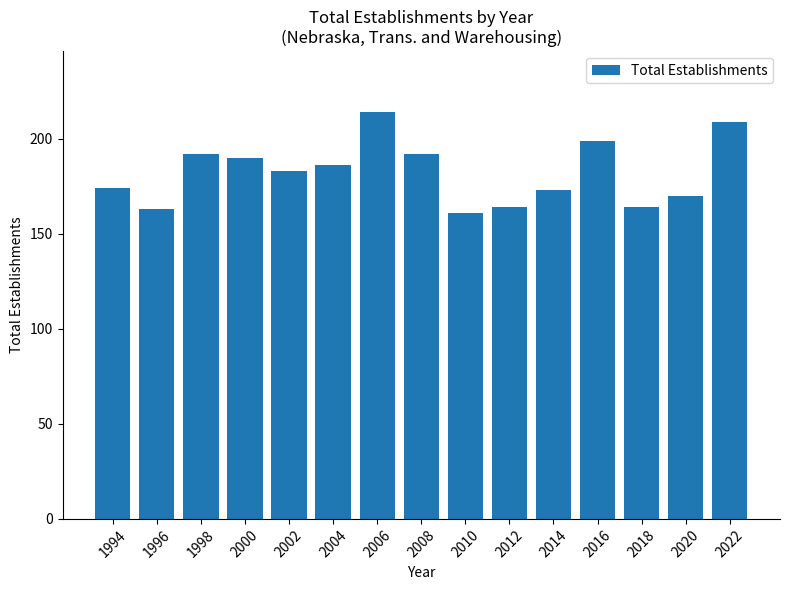

What is the sum of the values at 1996 and 2018?

327